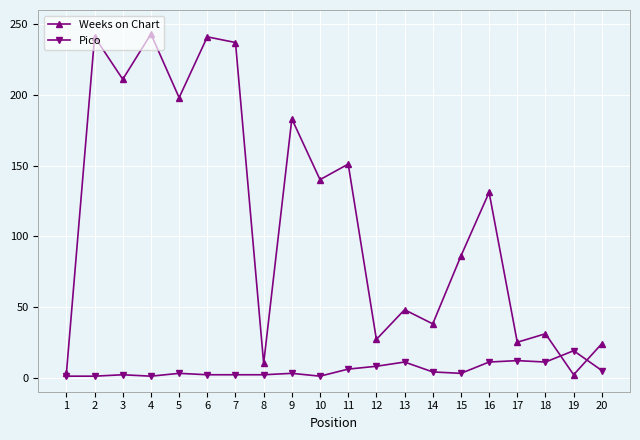

List the series in order of their overall mean, lowest first.

Pico, Weeks on Chart